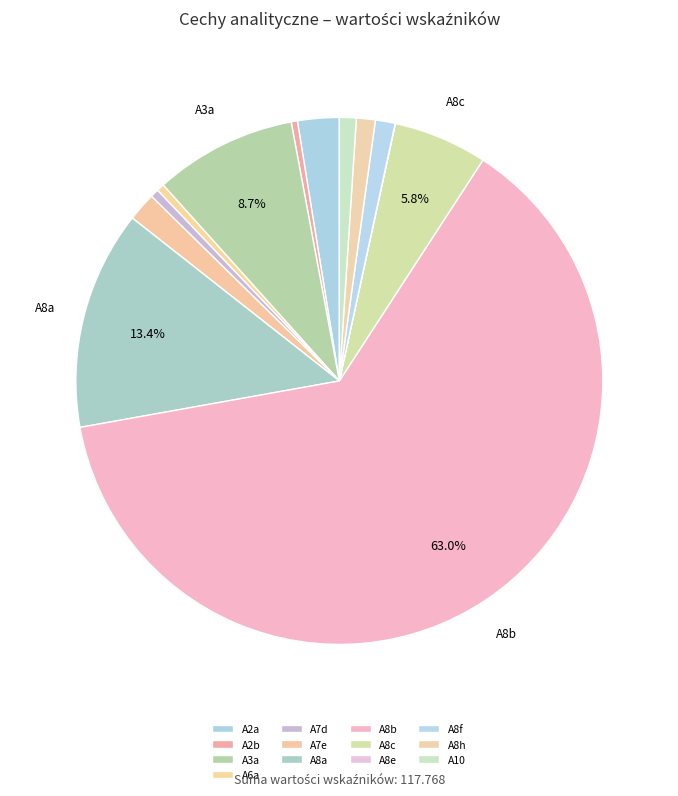

True or false: A8e accounts for 0% of the total.

True